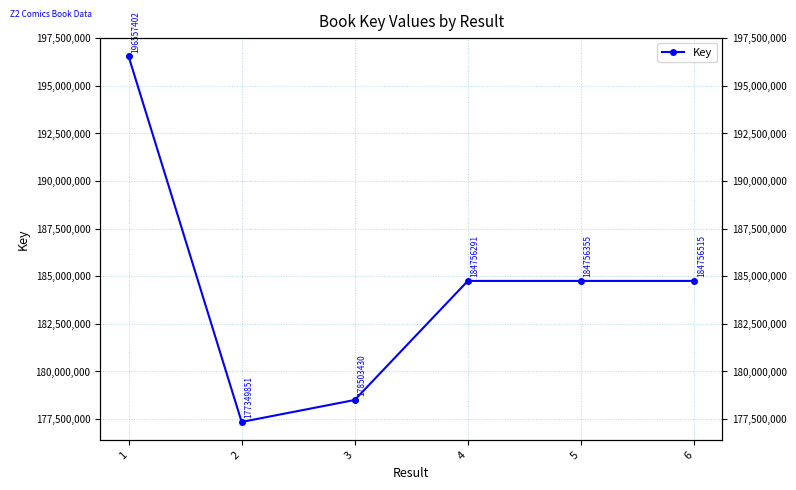

Reading left to right, list all the values displayed in this chart.

1=196557402	2=177349851	3=178503430	4=184756291	5=184756355	6=184756515